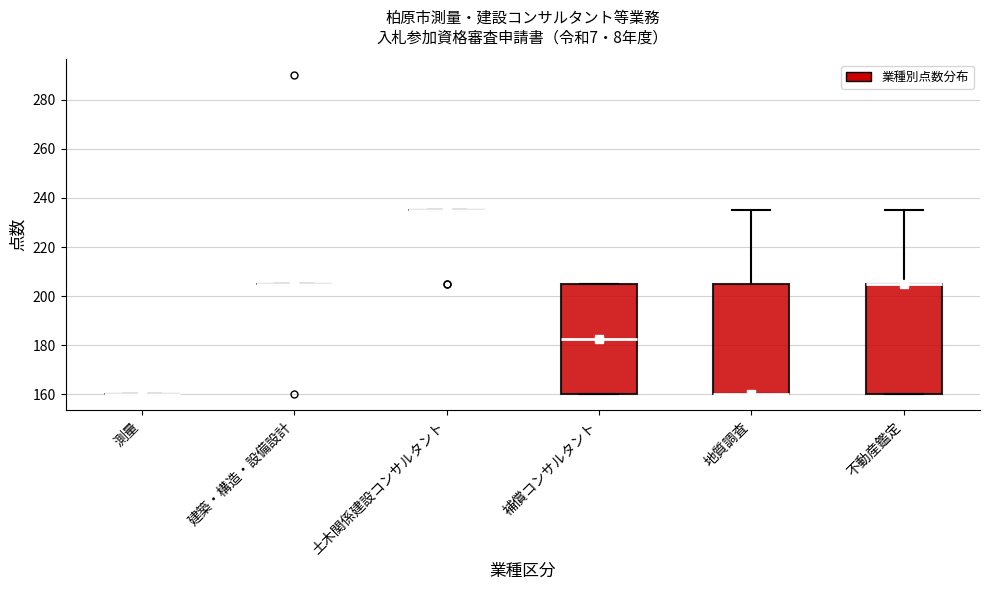

Reading left to right, read every box against the y-axis: the position of its median line, the range the box covers, and the ends of its whiskers. The values are not printed on the chart, so give them approximately, as read against the axis.

測量: box collapsed to a line at 160, whiskers 160 to 160
建築・構造・設備設計: box collapsed to a line at 206, whiskers 206 to 206
土木関係建設コンサルタント: box collapsed to a line at 236, whiskers 236 to 236
補償コンサルタント: median 182, box 160 to 206, whiskers 160 to 206
地質調査: median 160 (drawn on the box's lower edge), box 160 to 206, whiskers 160 to 236
不動産鑑定: median 206 (drawn on the box's upper edge), box 160 to 206, whiskers 160 to 236